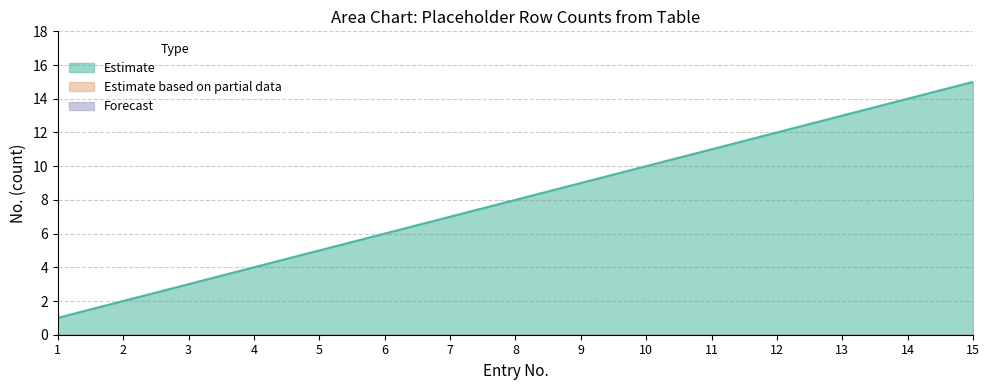

How many data points does each series have?

15